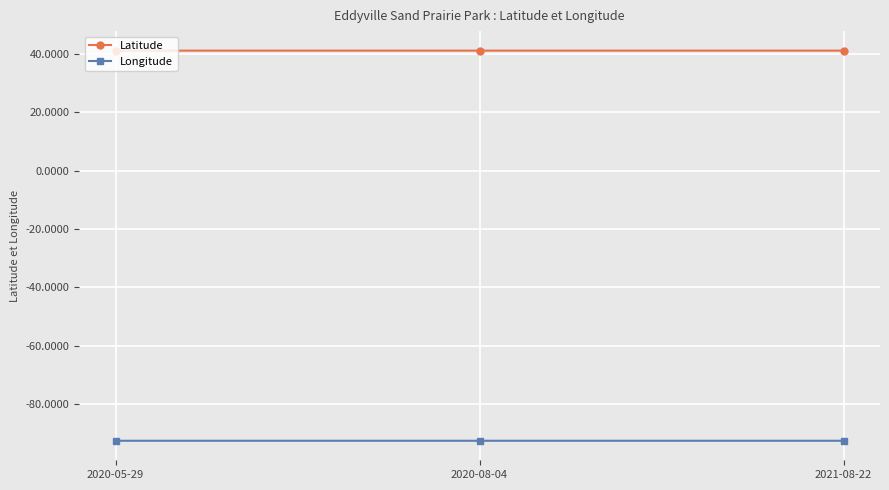

What are all the series names shown in the legend?

Latitude, Longitude